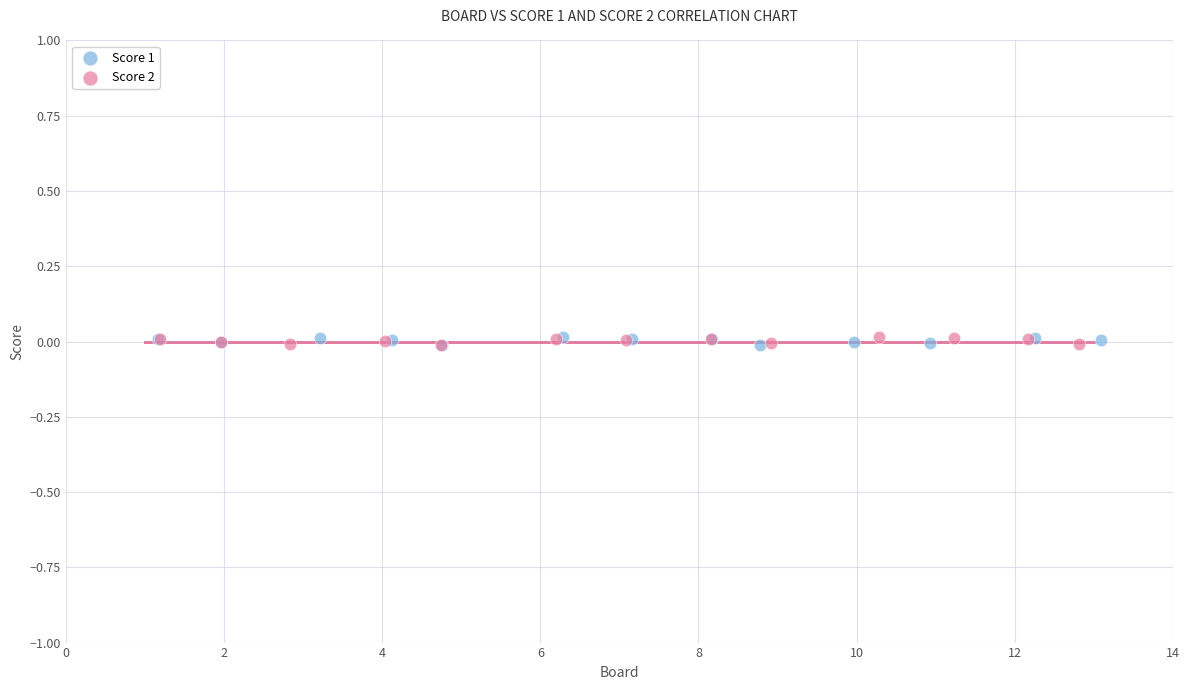

What are all the series names shown in the legend?

Score 1, Score 2